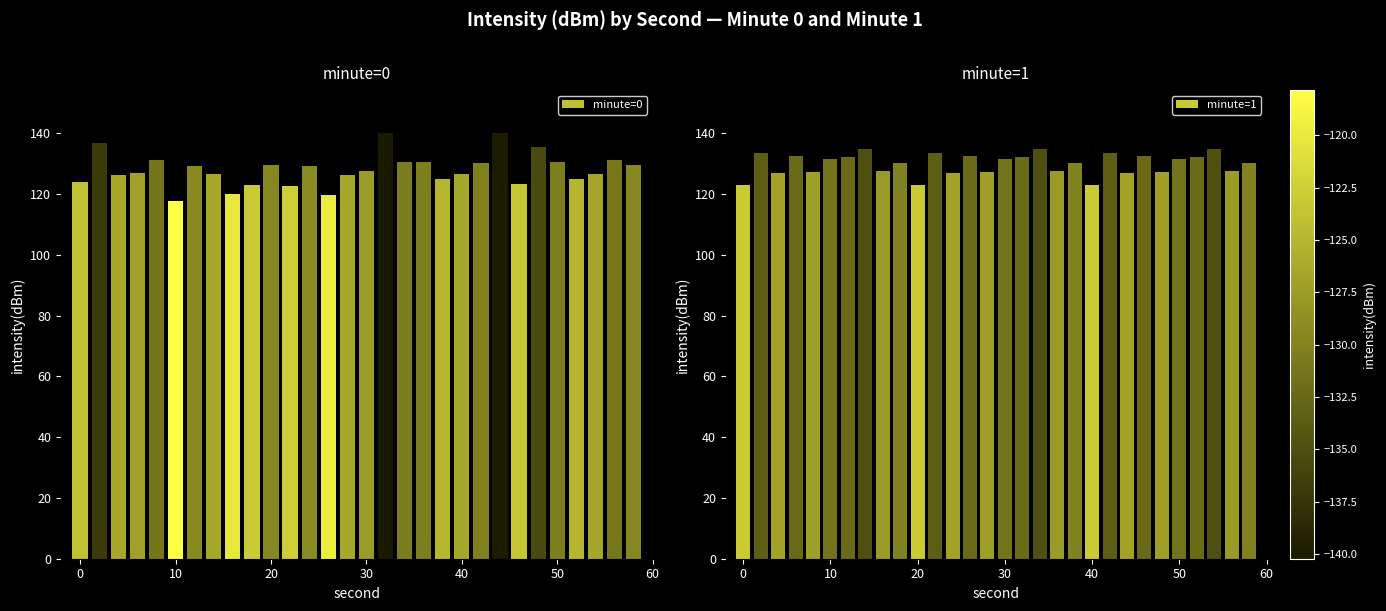

What is the maximum value for minute=0?

140.2